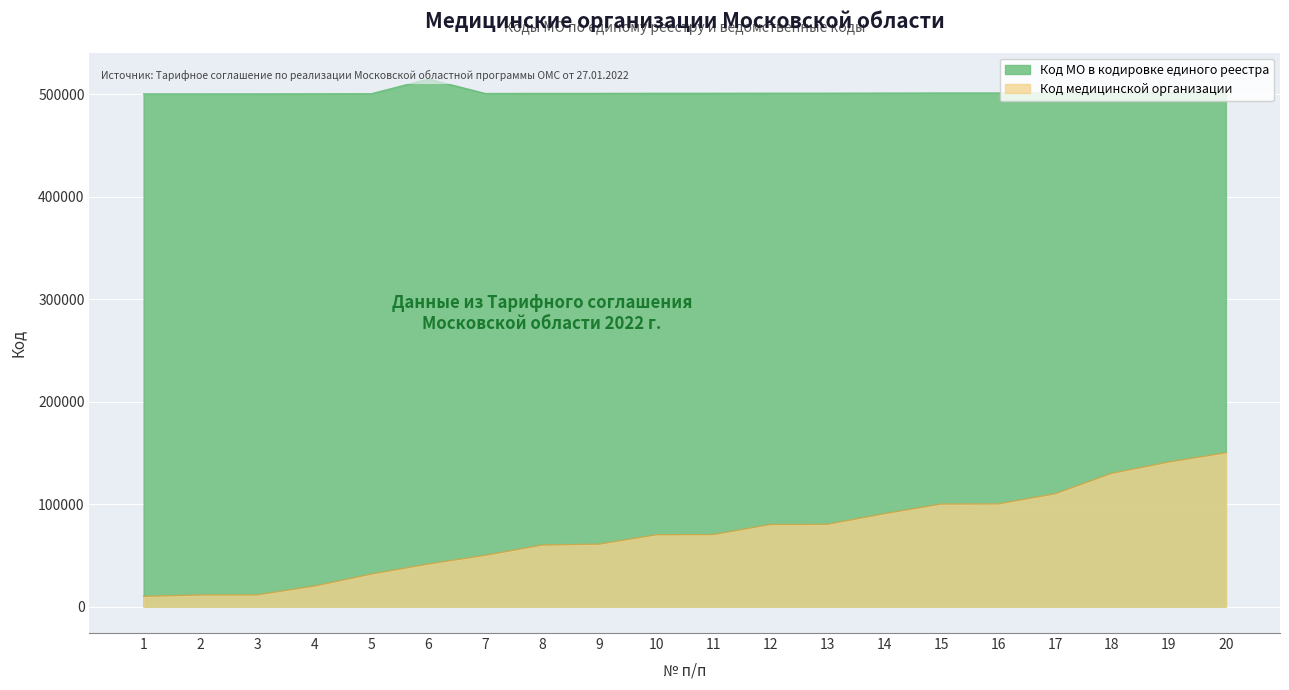

True or false: Код медицинской организации and Код МО в кодировке единого реестра cross at least once.

False